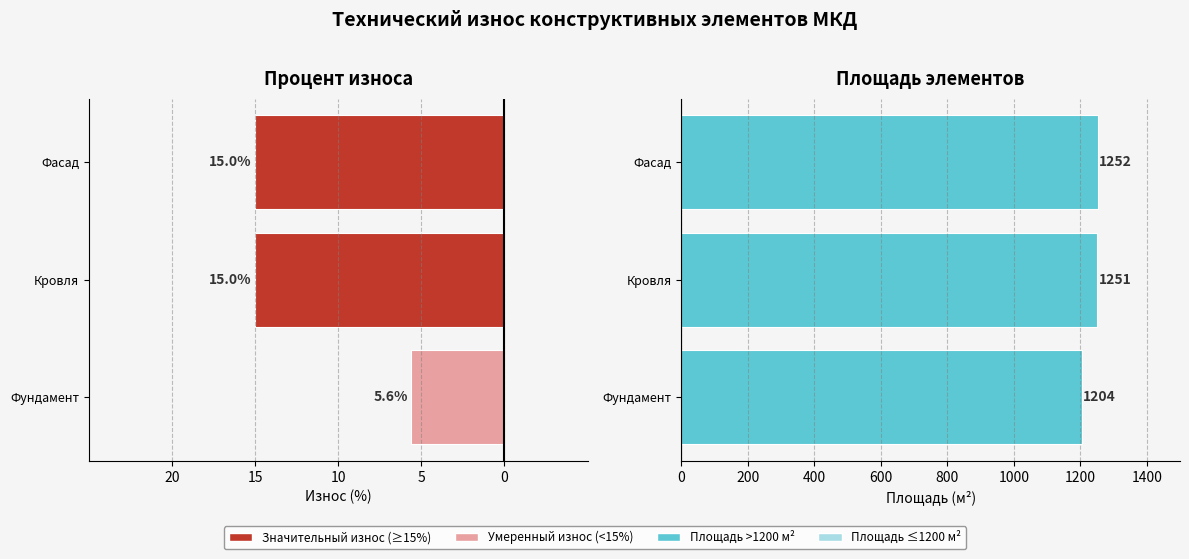

What is the sum of all Площадь (м²) values?

3707.0